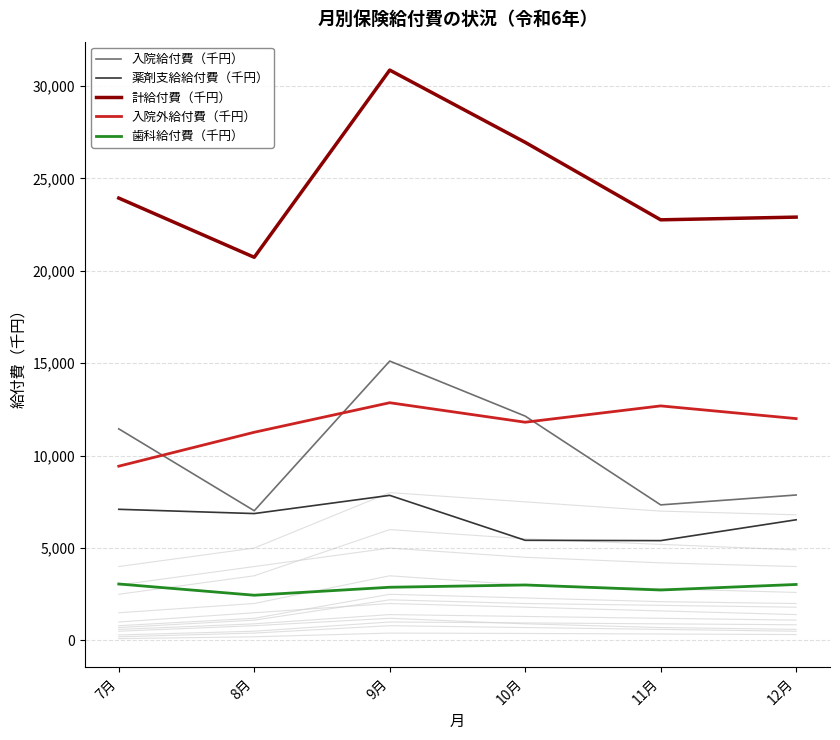

Which label corresponds to the largest value in the chart?

9月